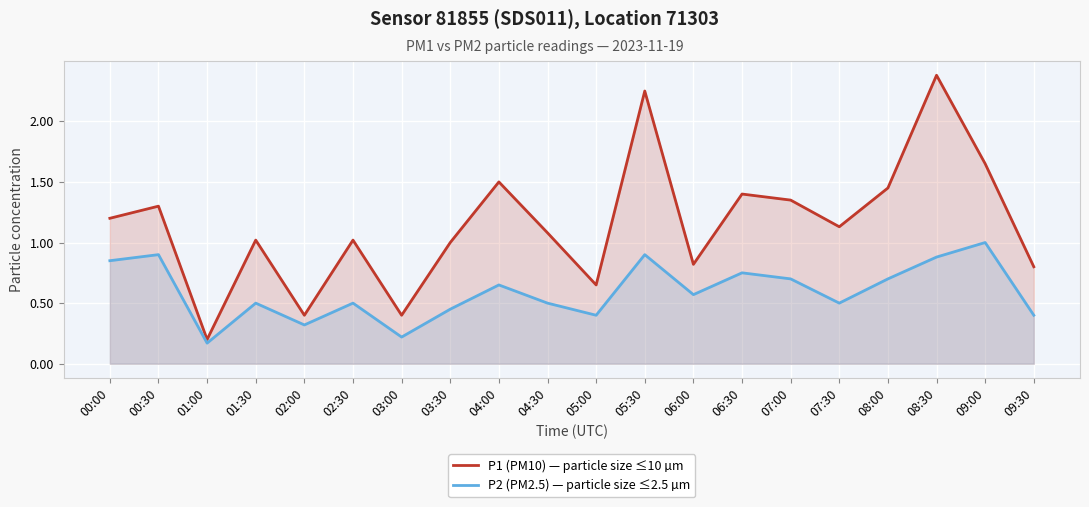

Rank the categories by P2 (PM2.5) value from lowest to highest.

01:00, 03:00, 02:00, 05:00, 09:30, 03:30, 01:30, 02:30, 04:30, 07:30, 06:00, 04:00, 07:00, 08:00, 06:30, 00:00, 08:30, 00:30, 05:30, 09:00